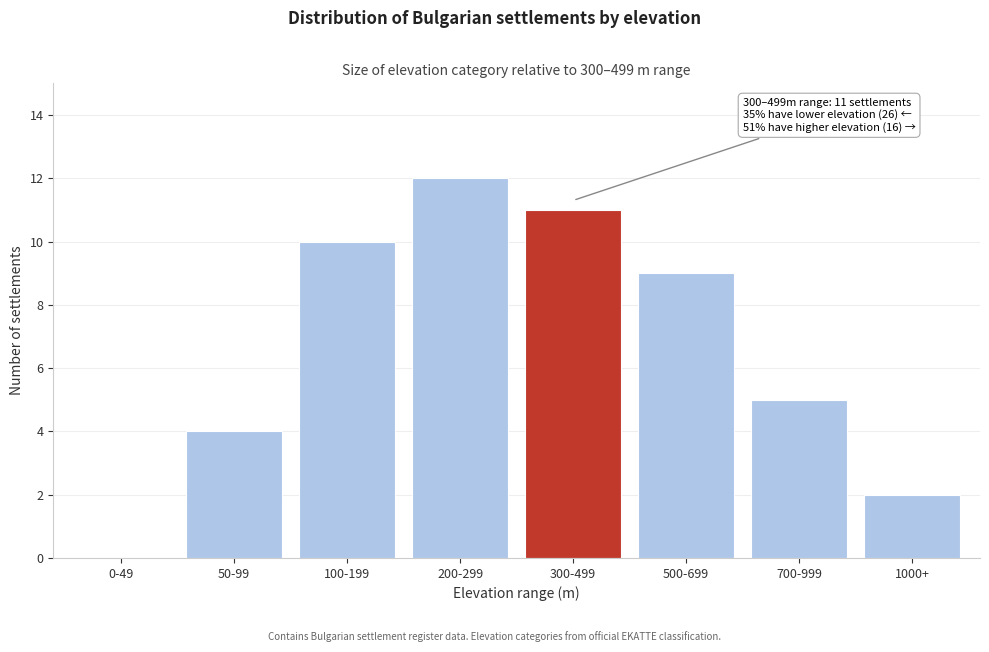

Reading left to right, list all the values displayed in this chart.

0-49=0	50-99=4	100-199=10	200-299=12	300-499=11	500-699=9	700-999=5	1000+=2